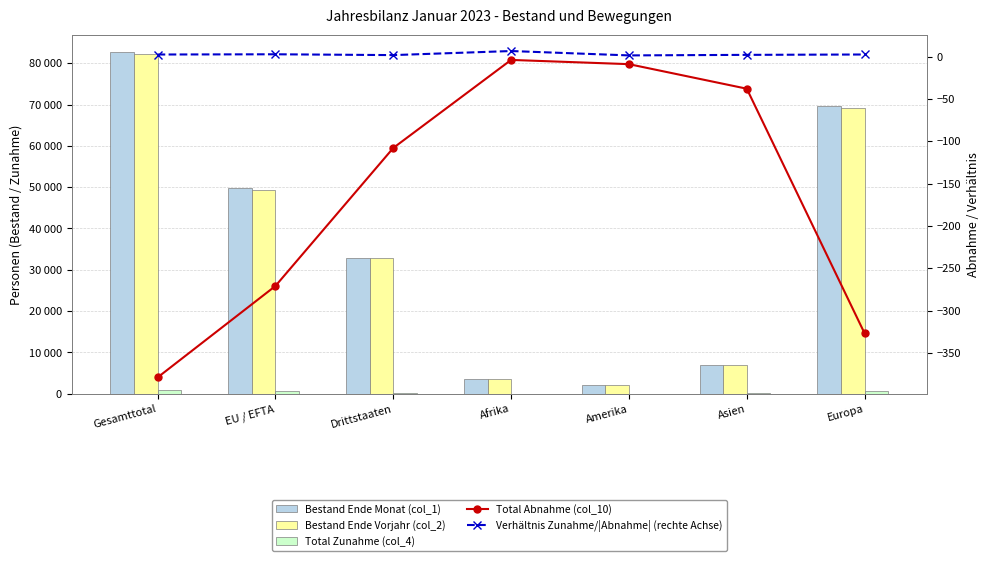

What is the value of the Bestand Ende Vorjahr (col_2) bar at the 7th from the left?

69180.0